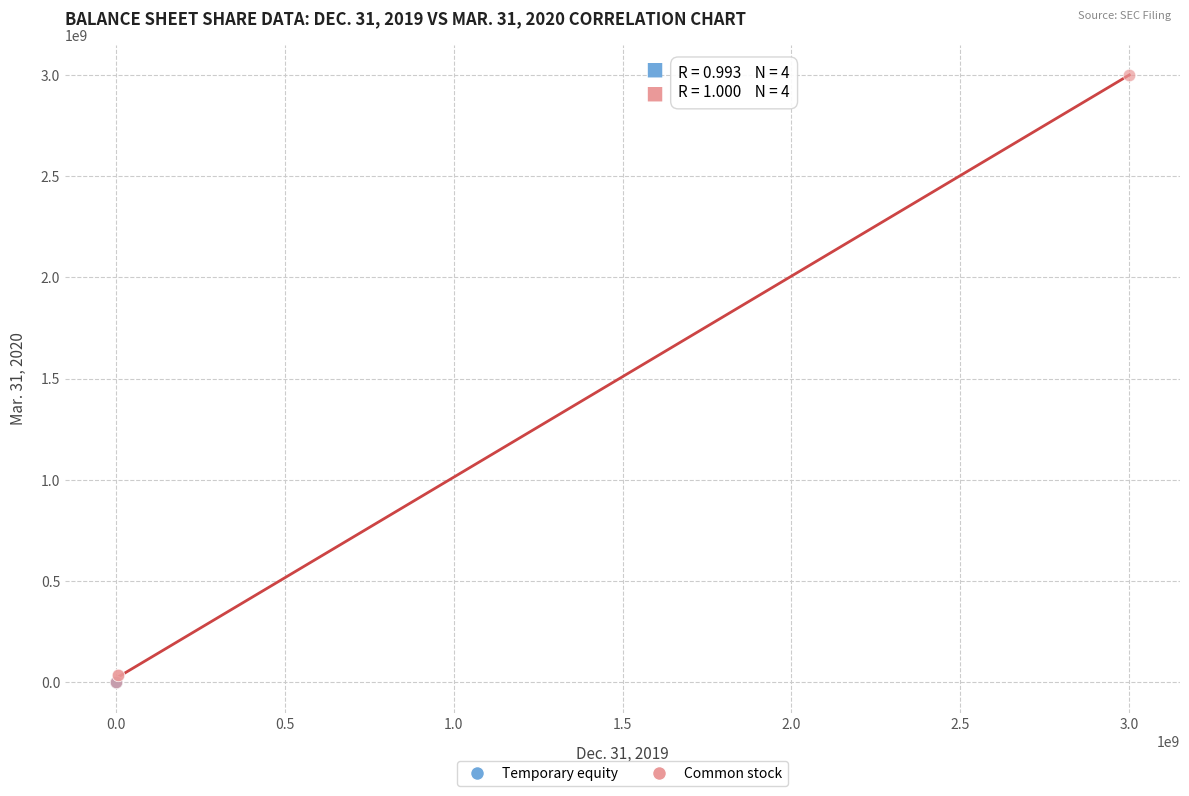

Which series has the widest spread of Y values?

Common stock